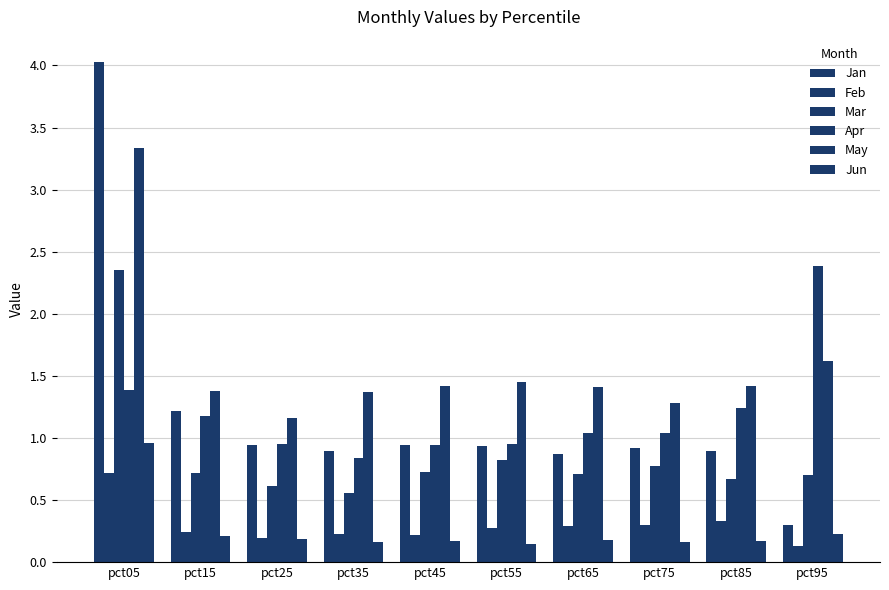

Count the number of data series in this chart.

6